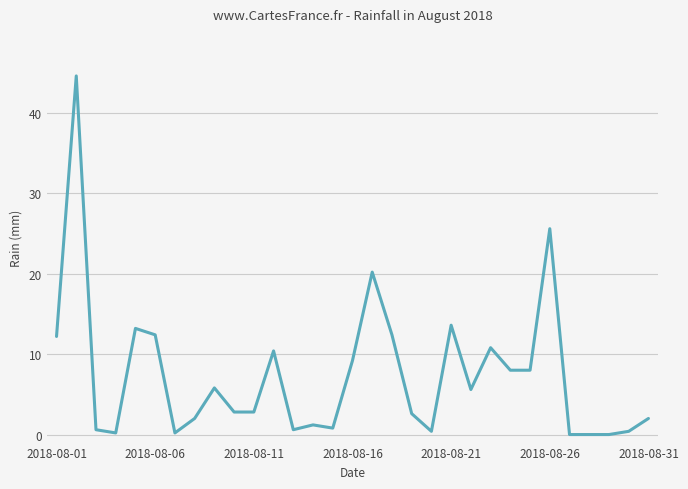

What is the maximum value shown in the chart?

44.6